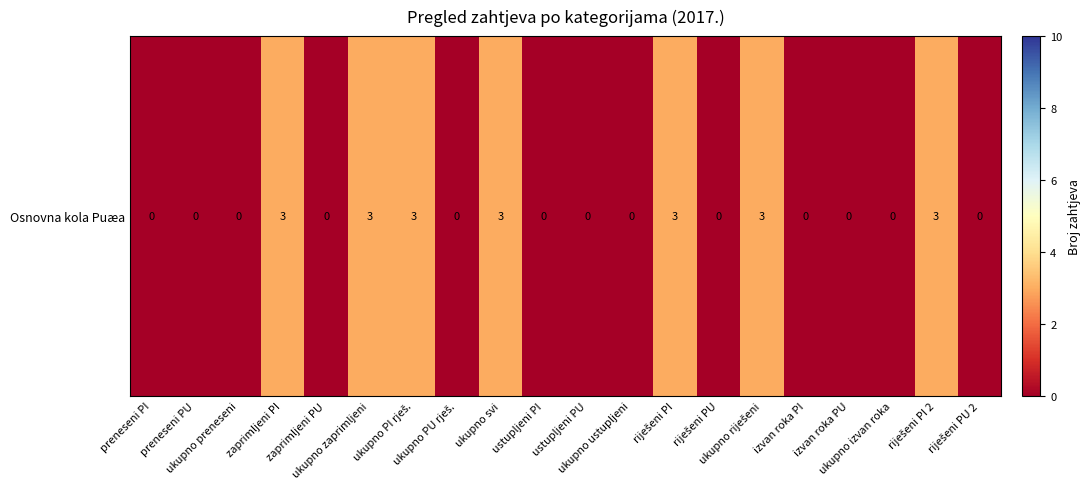

Between preneseni PI and riješeni PU 2, which is larger?

preneseni PI